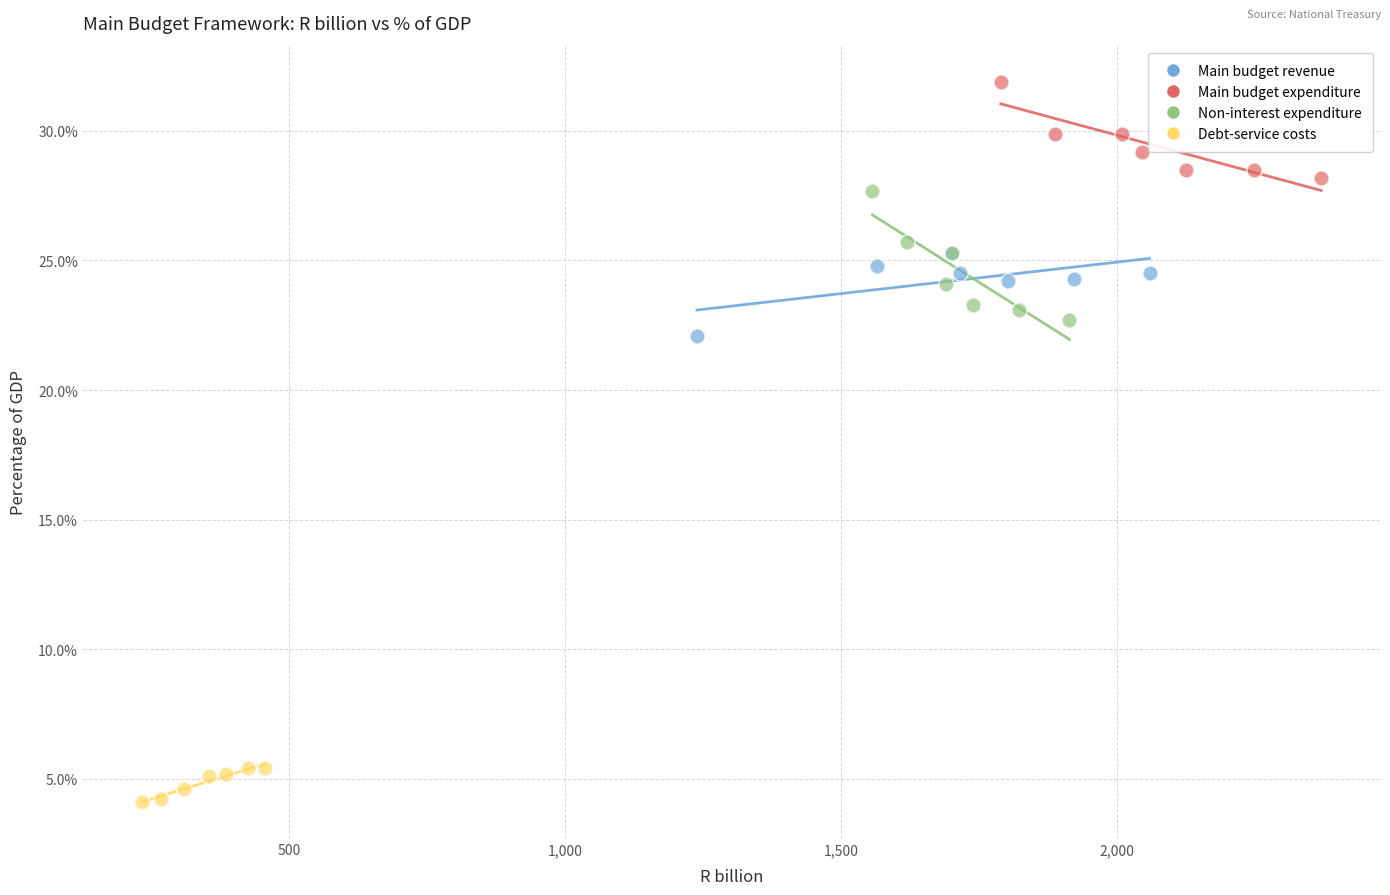

Which series contains the highest Y value?

Main budget expenditure